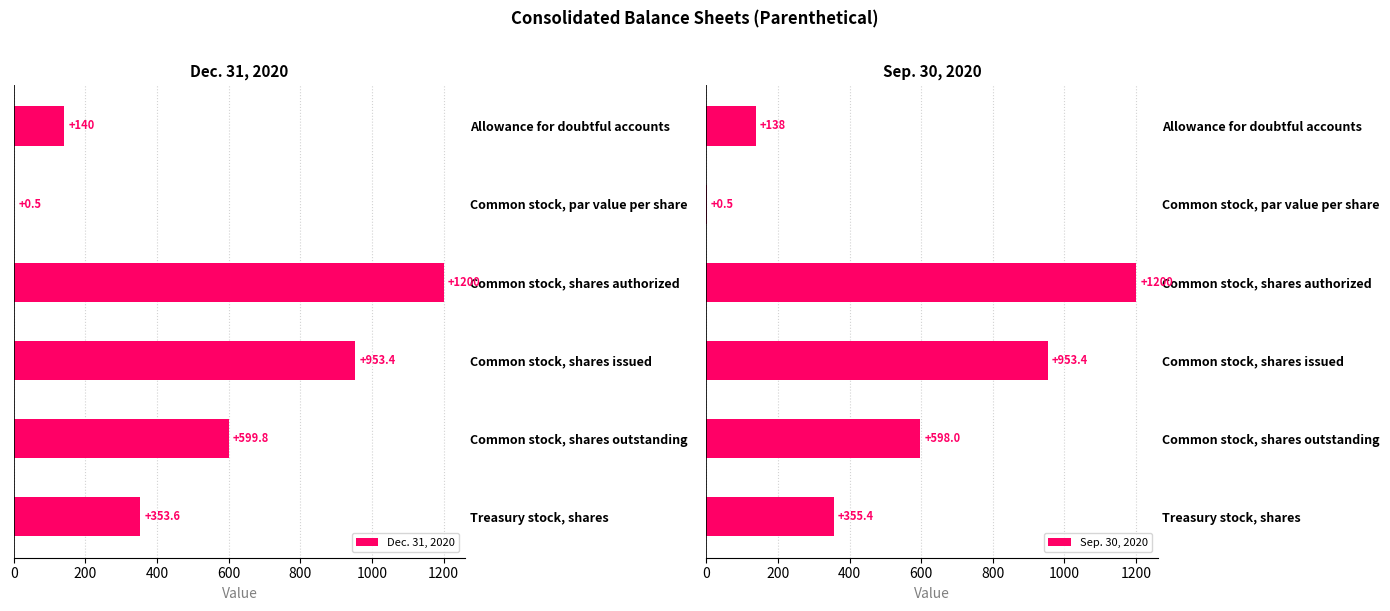

How many values in the Sep. 30, 2020 series exceed 598?

2